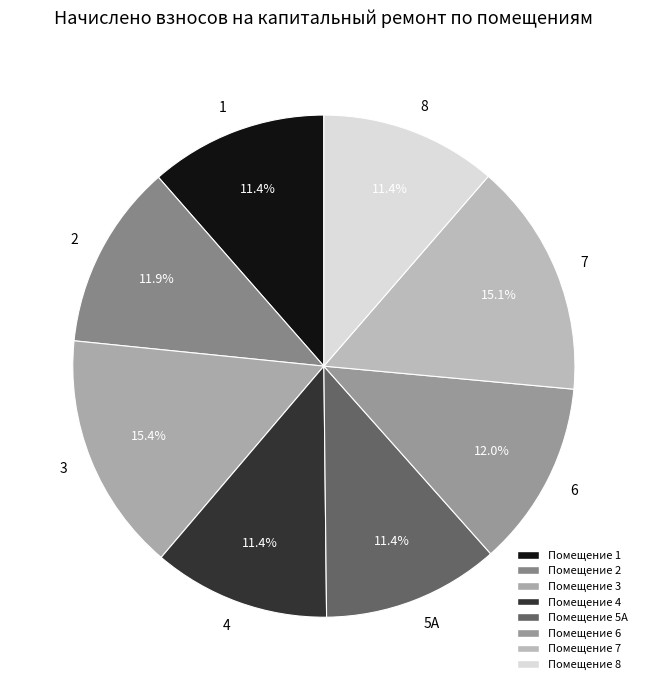

What percentage is NOT represented by 8?

88.6%